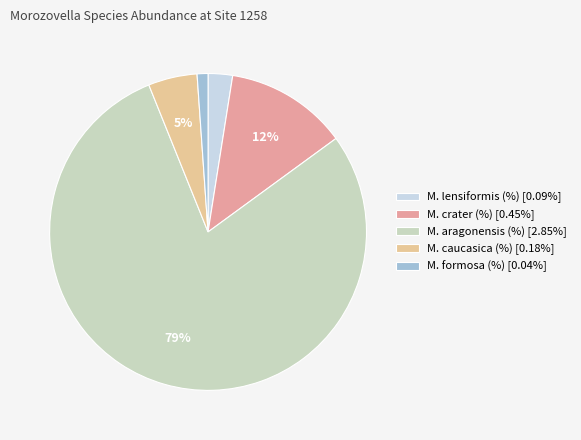

How many slices are in this pie chart?

5